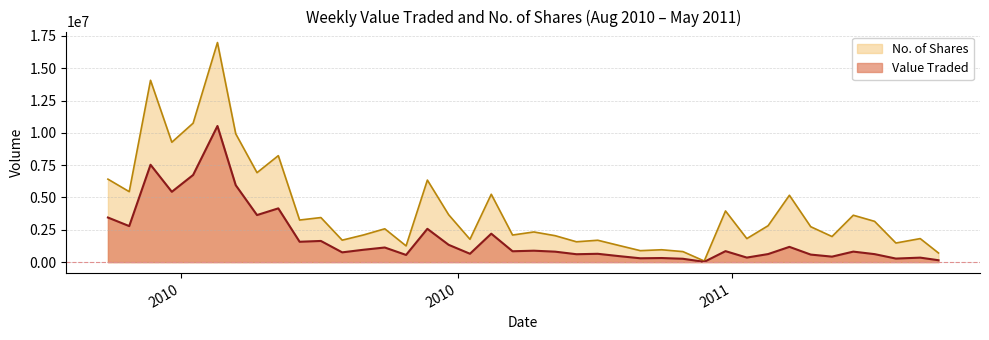

At which label is Value Traded closest to 5276700?

29/08/2010